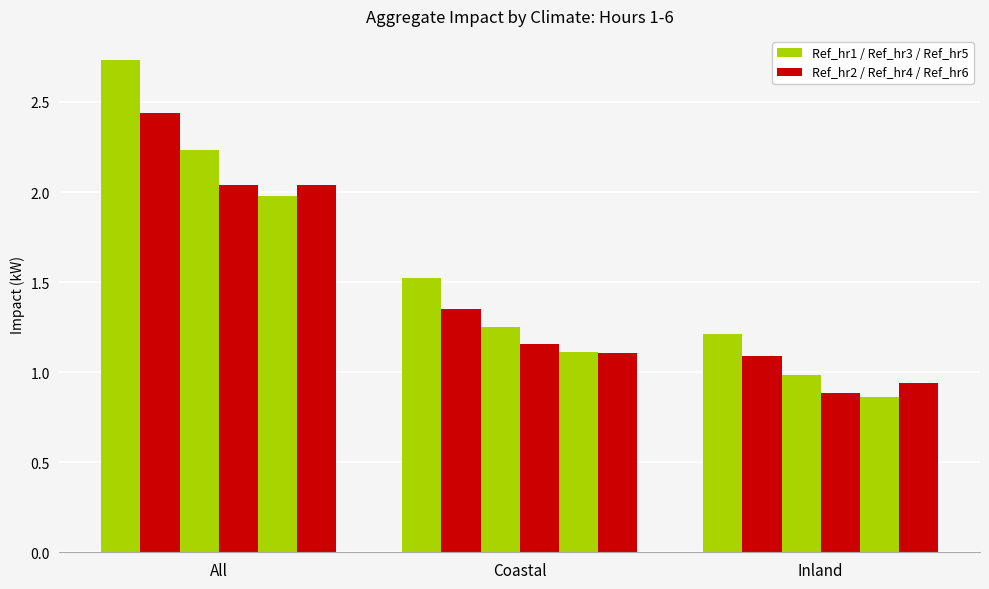

Are the bars horizontal?

No